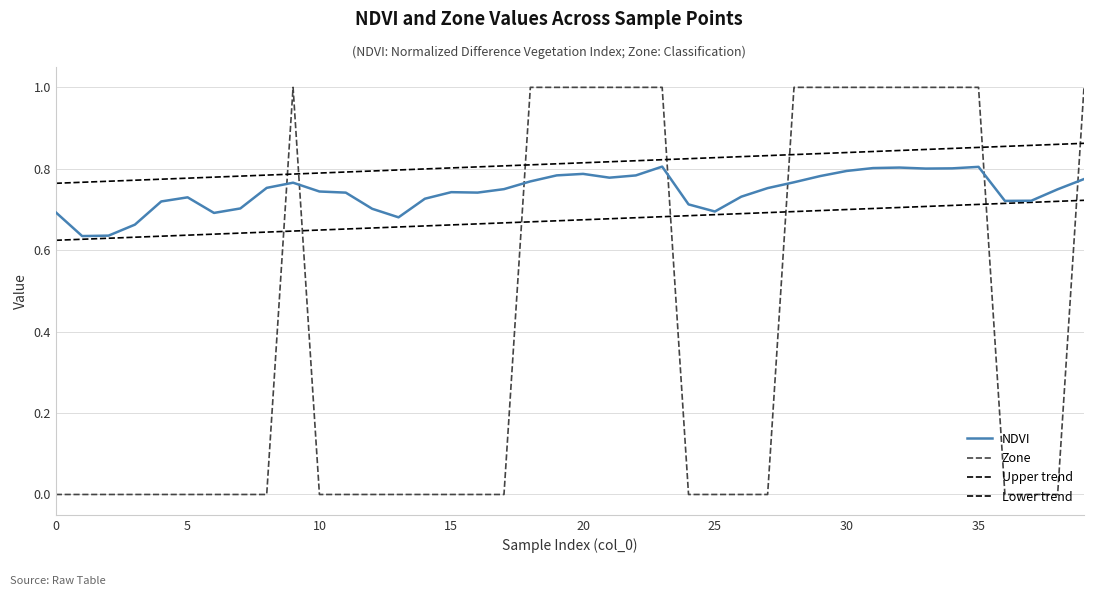

Which series has the widest spread of values?

Zone